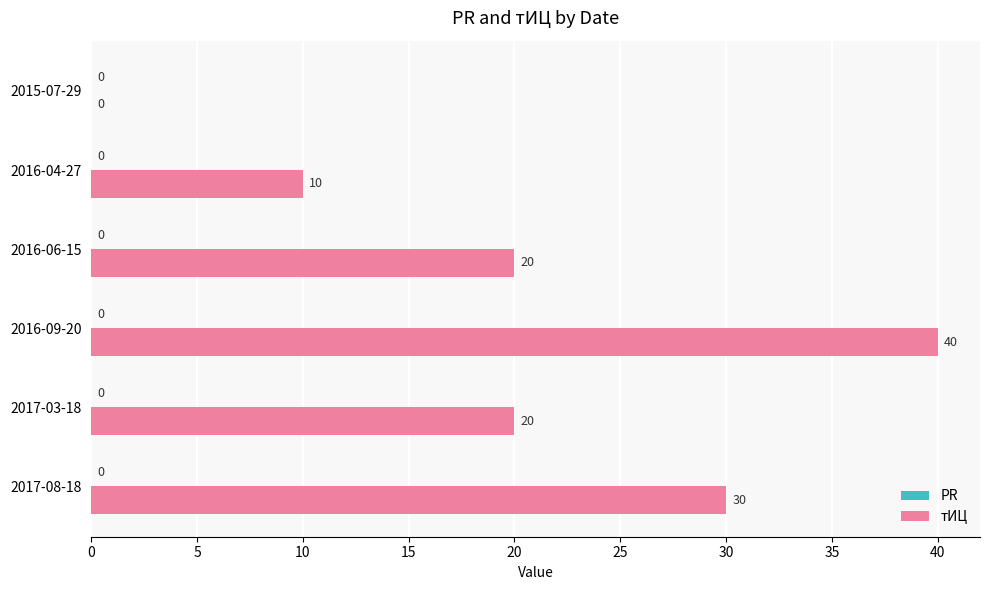

What is the ratio of the value at 2017-03-18 to the value at 2016-04-27?

2.0